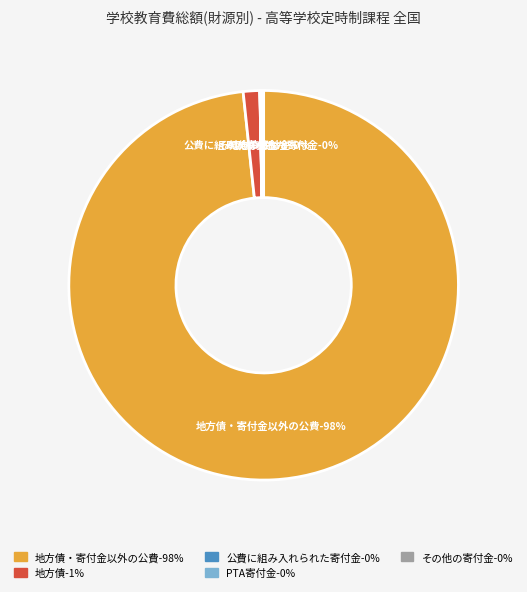

Rank the categories by value from highest to lowest.

地方債・寄付金以外の公費, 地方債, PTA寄付金, その他の寄付金, 公費に組み入れられた寄付金